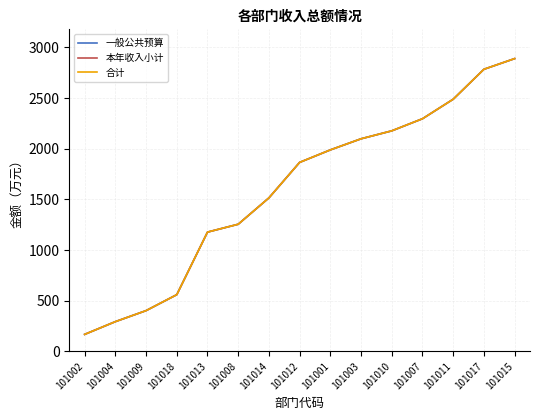

Which has a higher value, 101007 or 101011?

101011